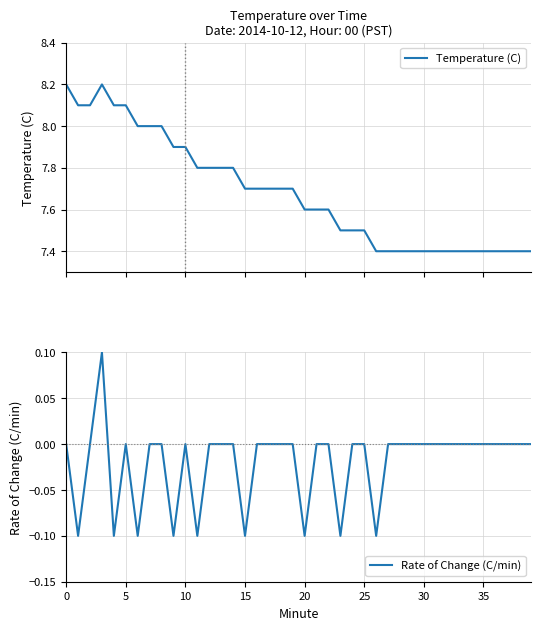

Reading left to right, list all the values displayed in this chart.

Temperature (C): 8.2	8.1	8.1	8.2	8.1	8.1	8.0	8.0	8.0	7.9	7.9	7.8	7.8	7.8	7.8	7.7	7.7	7.7	7.7	7.7	7.6	7.6	7.6	7.5	7.5	7.5	7.4	7.4	7.4	7.4	7.4	7.4	7.4	7.4	7.4	7.4	7.4	7.4	7.4	7.4
Rate of Change (C/min): 0.0	-0.1	0.0	0.1	-0.1	0.0	-0.1	0.0	0.0	-0.1	0.0	-0.1	0.0	0.0	0.0	-0.1	0.0	0.0	0.0	0.0	-0.1	0.0	0.0	-0.1	0.0	0.0	-0.1	0.0	0.0	0.0	0.0	0.0	0.0	0.0	0.0	0.0	0.0	0.0	0.0	0.0